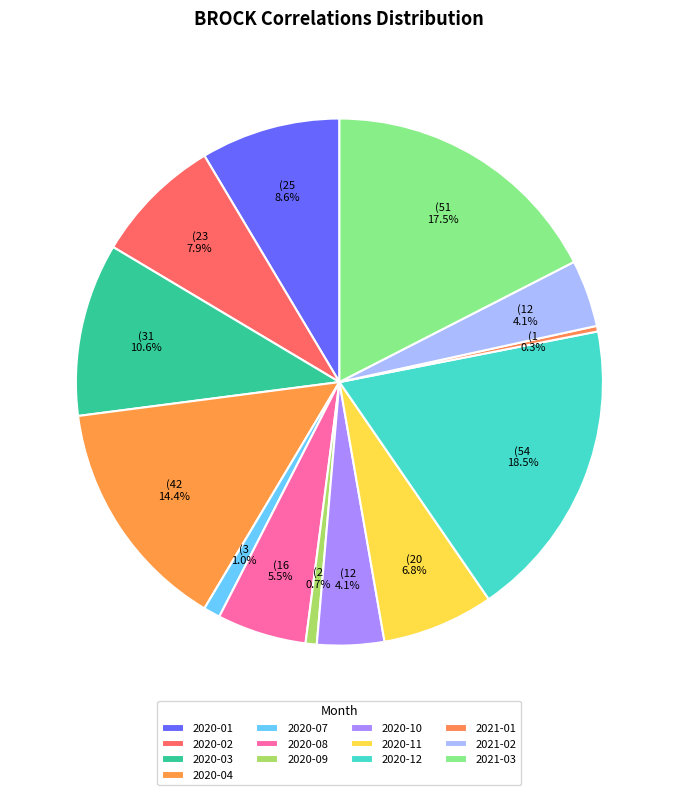

True or false: 2020-08 accounts for 5% of the total.

True